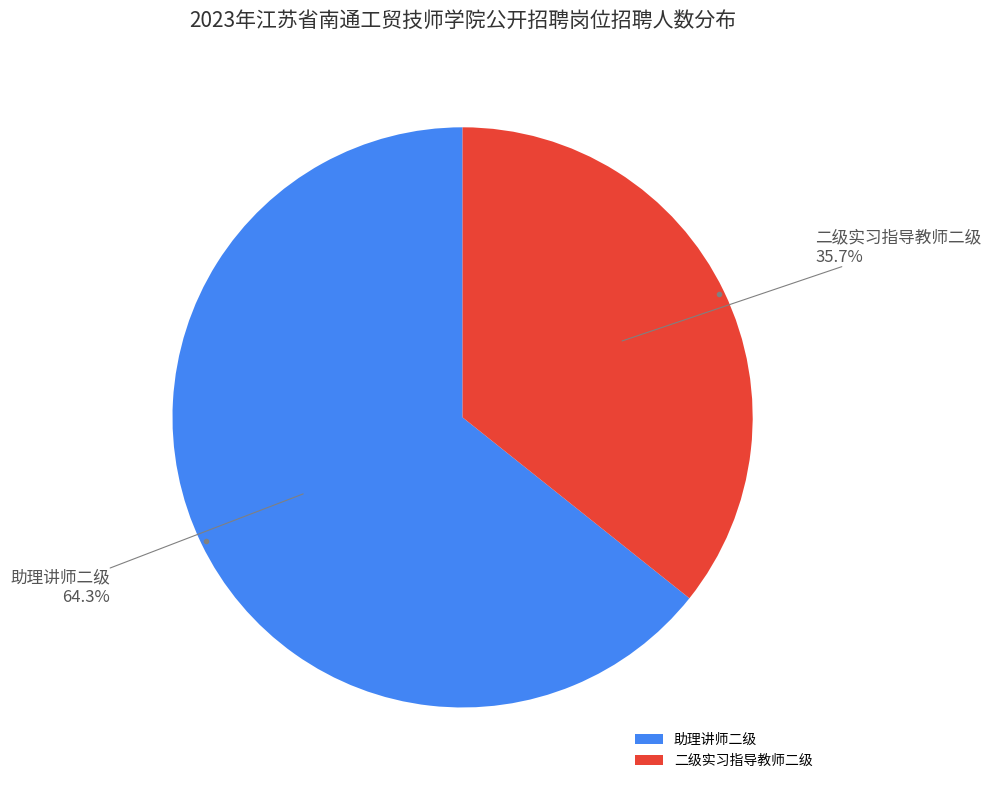

Rank the categories by value from highest to lowest.

助理讲师二级, 二级实习指导教师二级